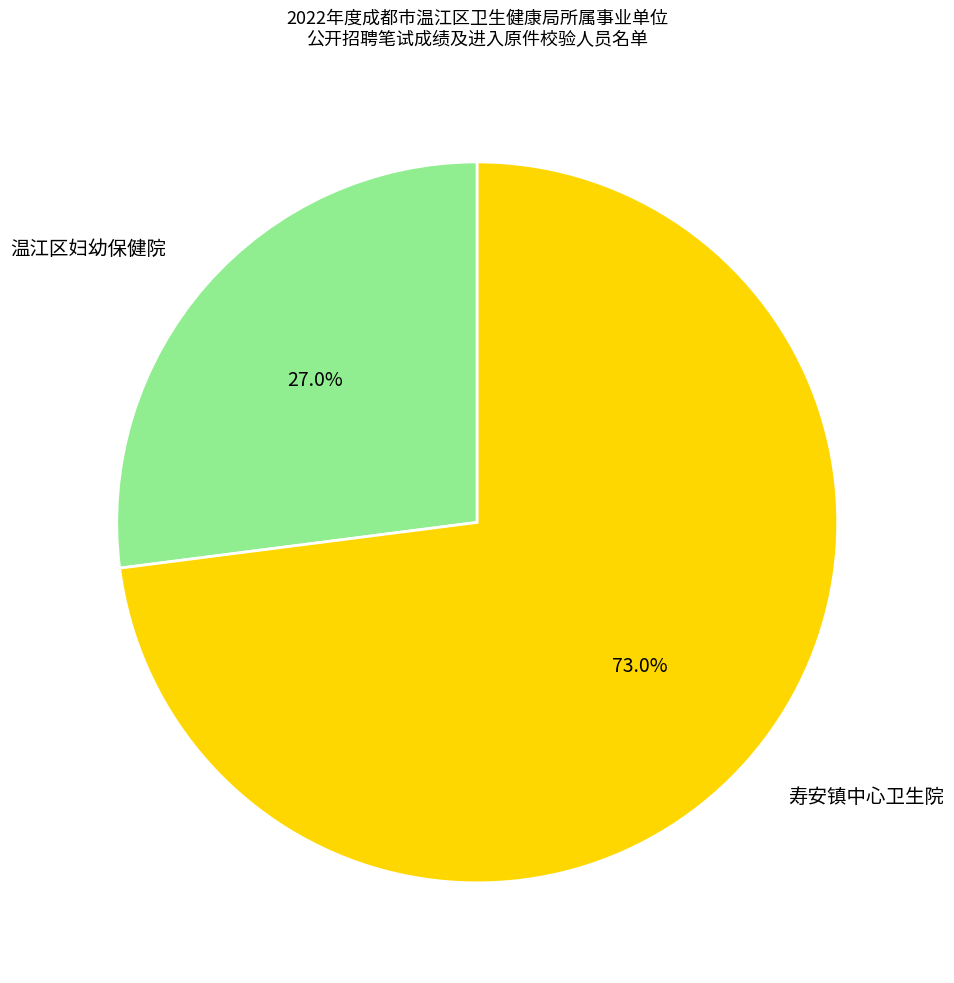

Between 寿安镇中心卫生院 and 温江区妇幼保健院, which is larger?

寿安镇中心卫生院